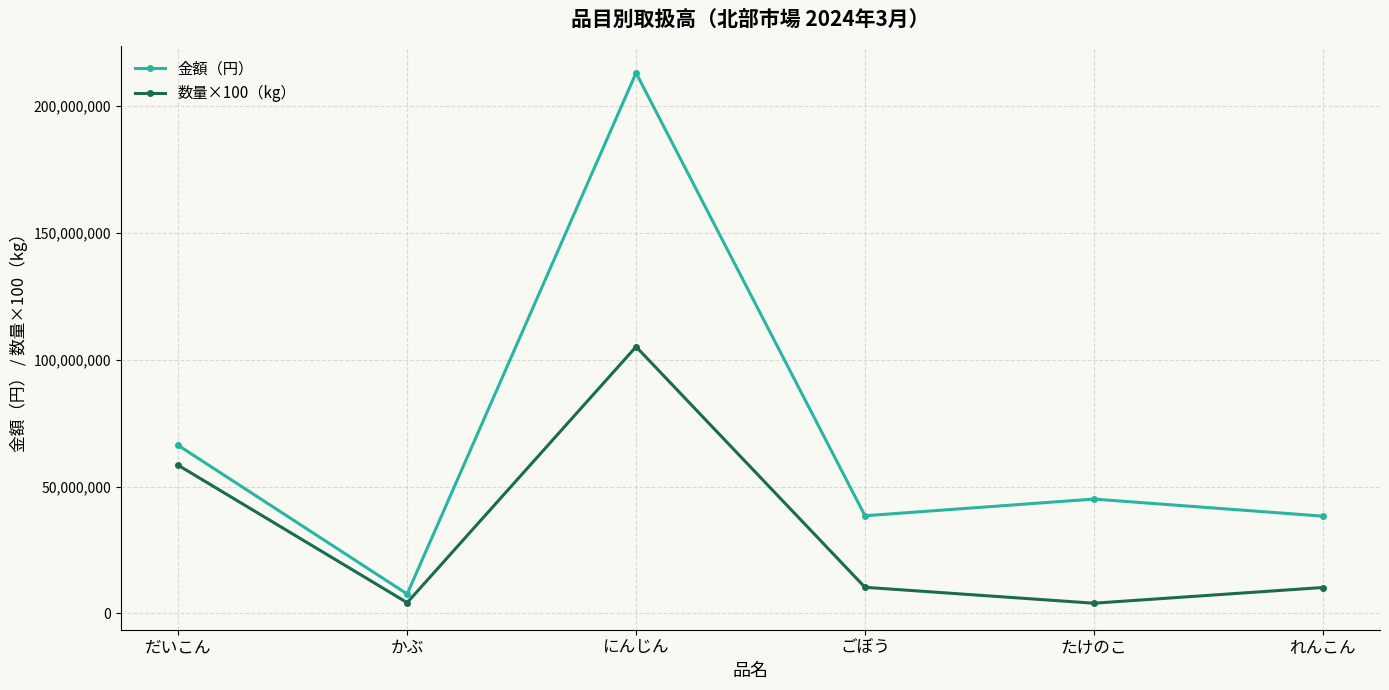

What is the maximum value for 数量×100（kg）?

105161000